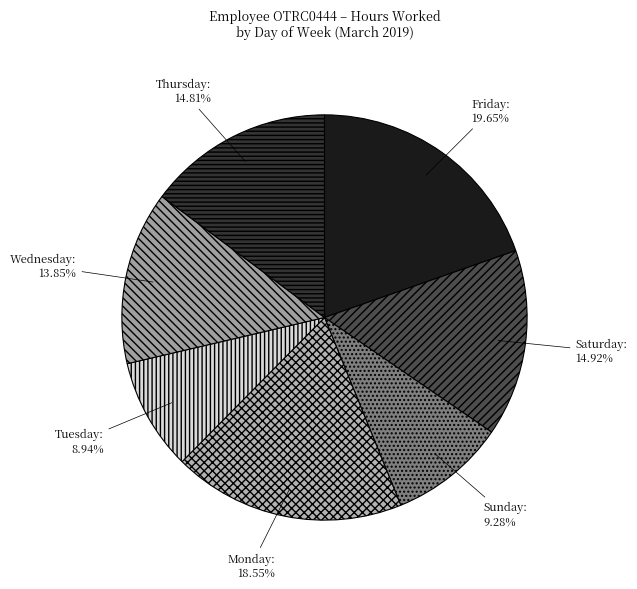

Count the number of slices in the pie.

7